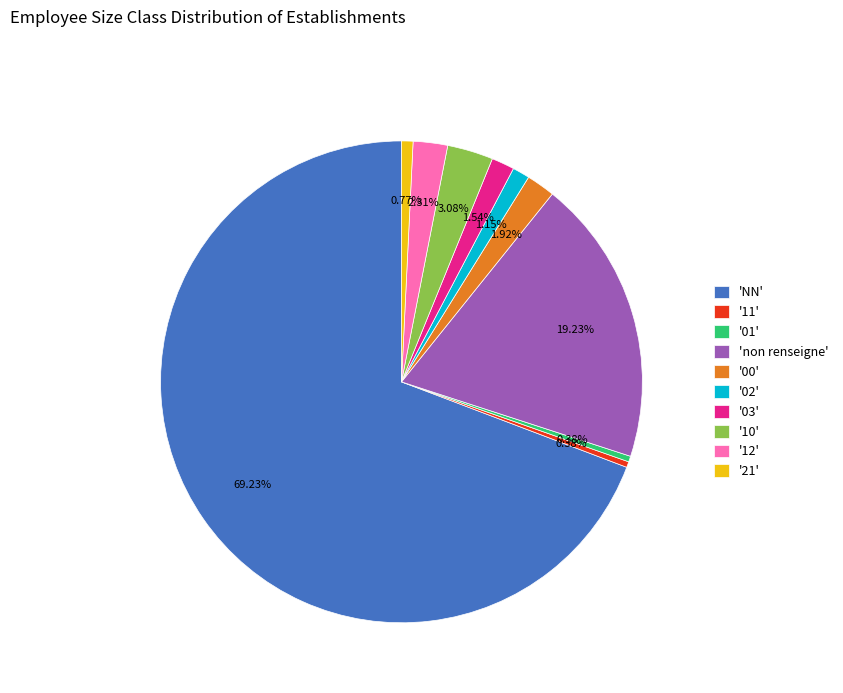

Which has a higher value, '10' or '12'?

'10'